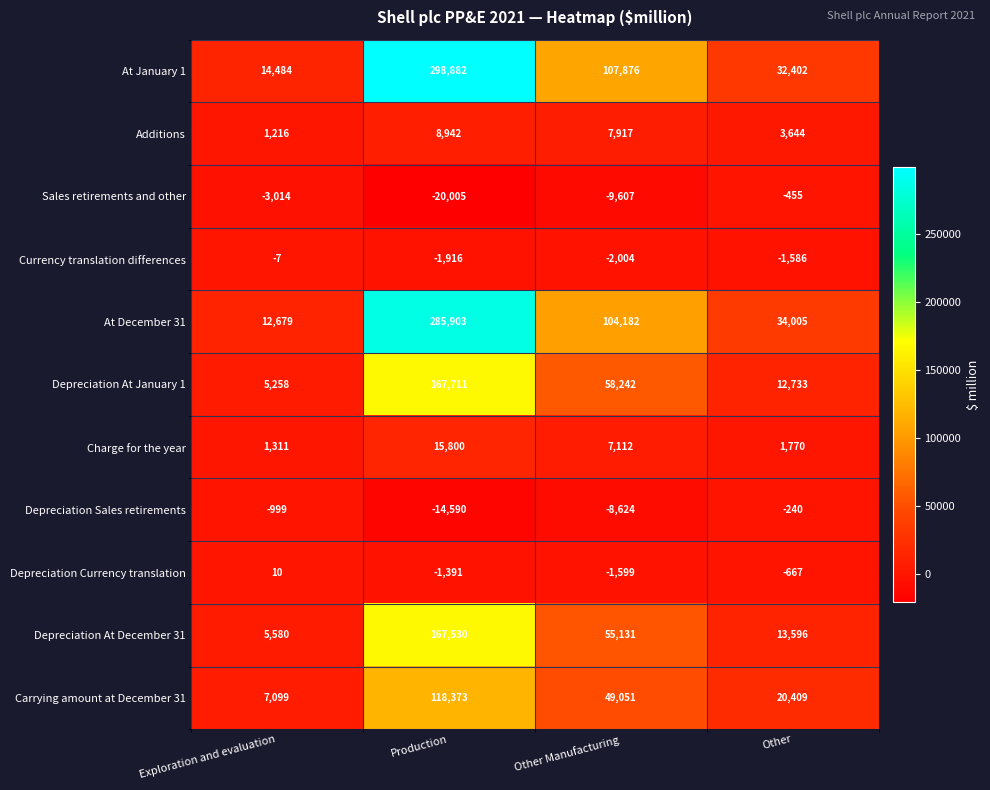

At which label does Charge for the year reach its minimum?

Exploration and evaluation